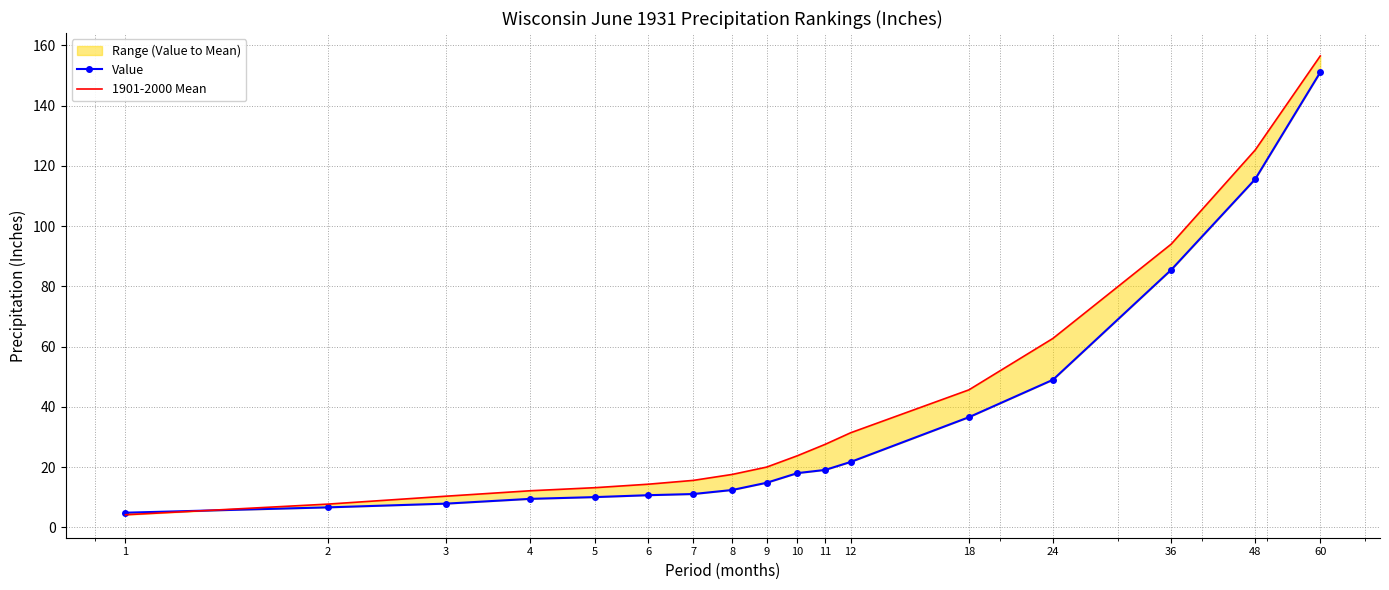

Which series has the largest range (max minus min)?

1901-2000 Mean